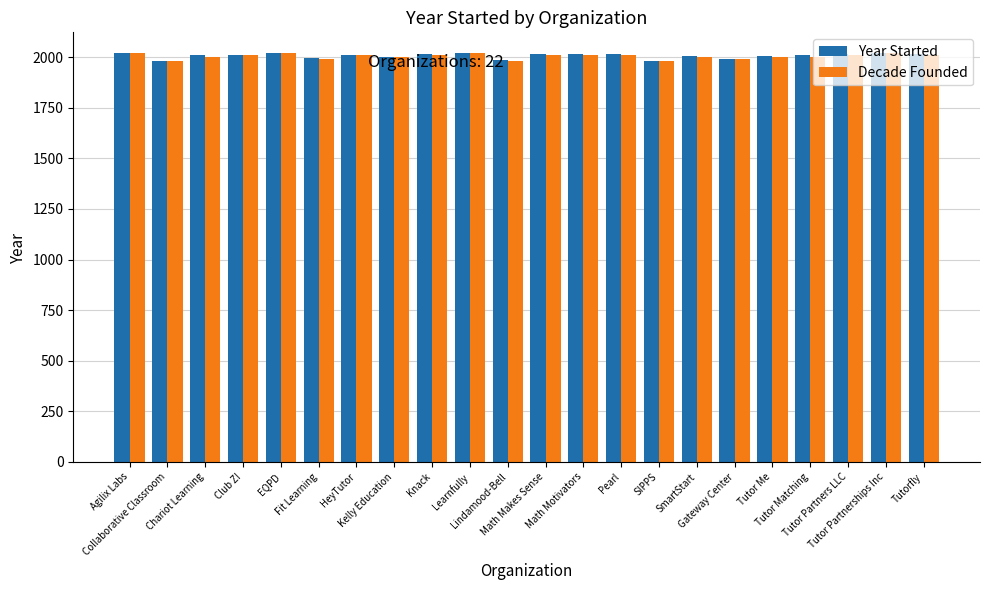

Are the bars grouped side by side (vs. stacked)?

Yes